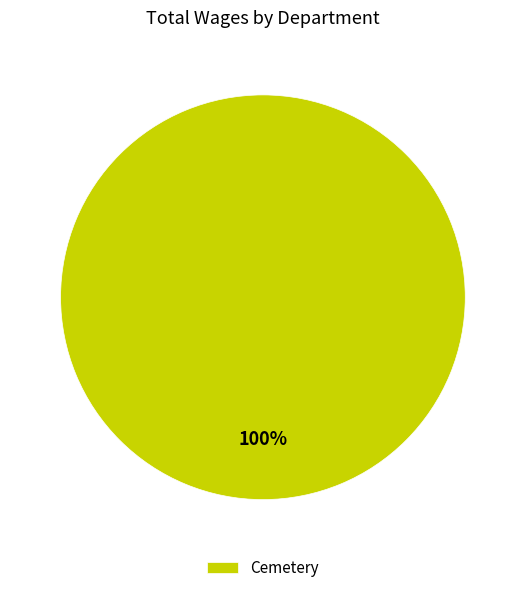

To the nearest percent, what percentage of the pie is Cemetery?

100%